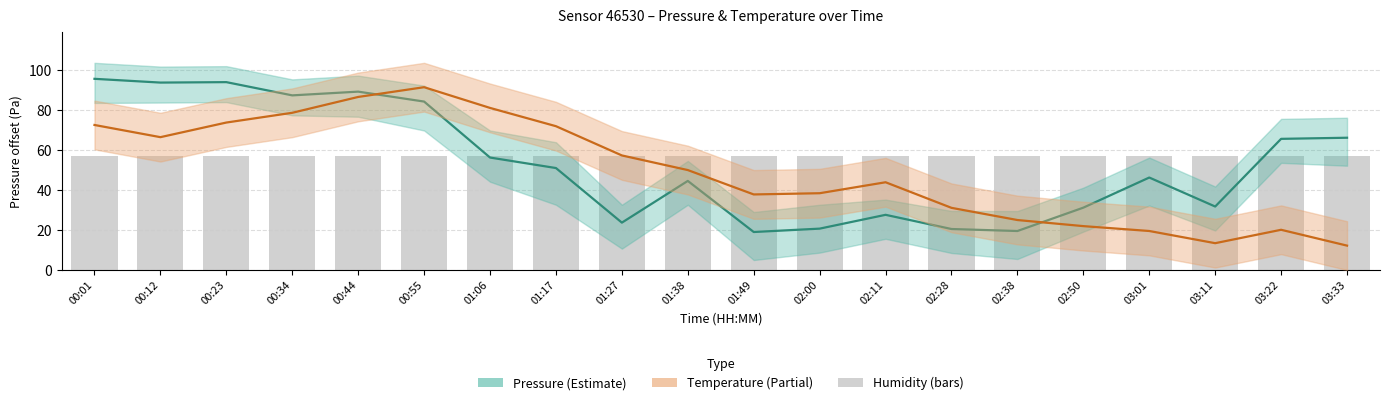

Reading left to right, transcribe all the data shown in this chart.

pressure: 00:01=95.6	00:12=93.8	00:23=94.0	00:34=87.4	00:44=89.2	00:55=84.2	01:06=56.2	01:17=51.0	01:27=23.7	01:38=44.6	01:49=19.0	02:00=20.7	02:11=27.6	02:28=20.5	02:38=19.5	02:50=31.2	03:01=46.2	03:11=31.8	03:22=65.6	03:33=66.2
temperature: 00:01=72.5	00:12=66.4	00:23=73.8	00:34=78.6	00:44=86.6	00:55=91.4	01:06=81.1	01:17=71.9	01:27=57.3	01:38=50.0	01:49=37.8	02:00=38.4	02:11=43.9	02:28=31.1	02:38=25.0	02:50=21.9	03:01=19.5	03:11=13.4	03:22=20.1	03:33=12.2
humidity: 00:01=57.0	00:12=57.0	00:23=57.0	00:34=57.0	00:44=57.0	00:55=57.0	01:06=57.0	01:17=57.0	01:27=57.0	01:38=57.0	01:49=57.0	02:00=57.0	02:11=57.0	02:28=57.0	02:38=57.0	02:50=57.0	03:01=57.0	03:11=57.0	03:22=57.0	03:33=57.0